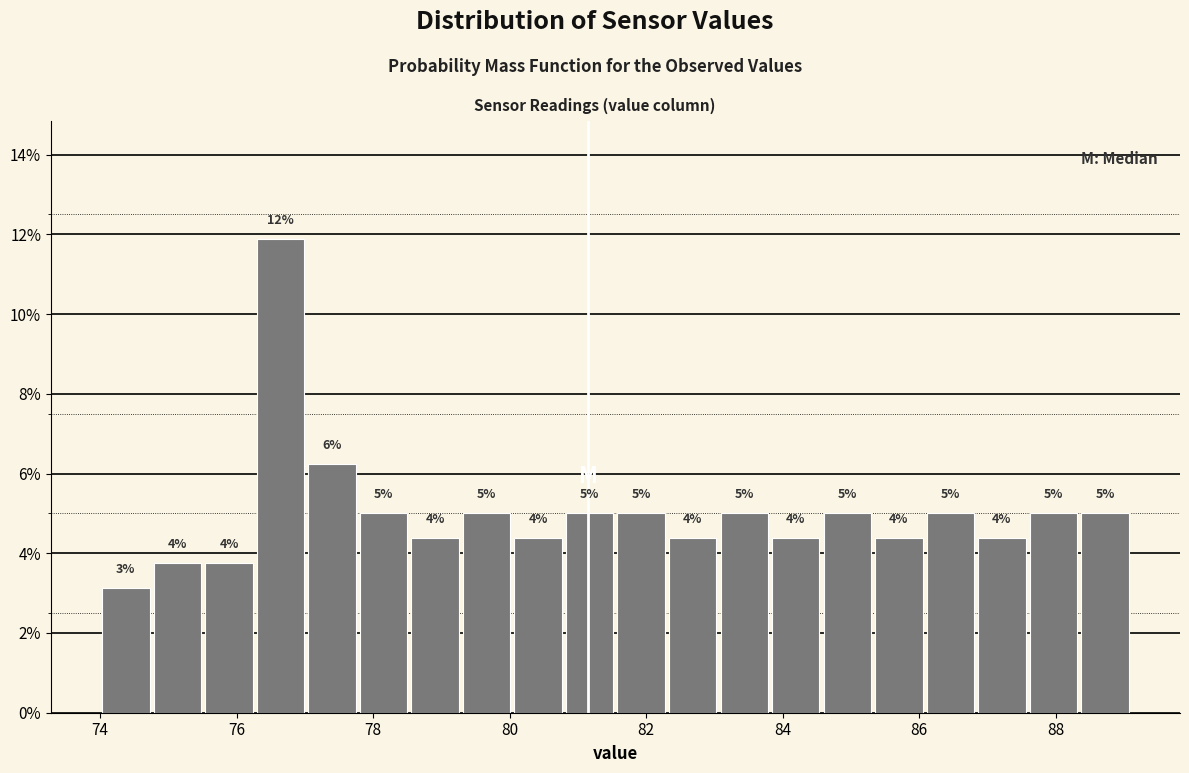

Read against the x-axis, roughly where is the centre of the tallest bar?

76.6